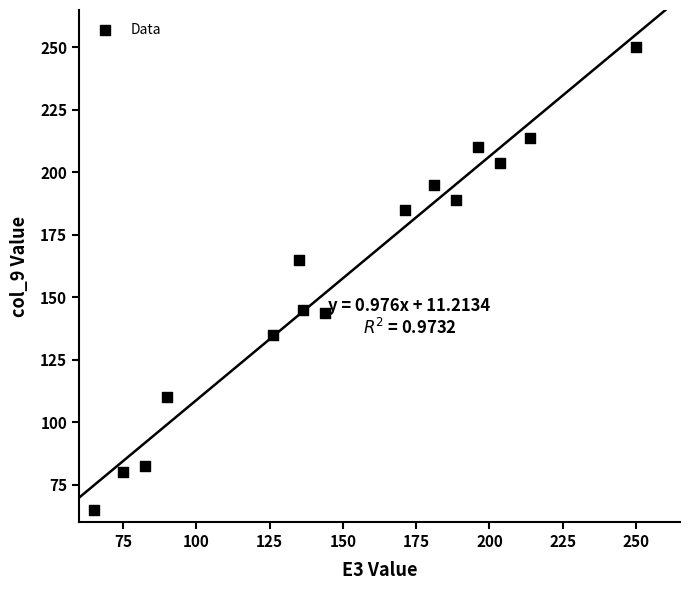

What Y value in the scatter plot is closest to 157?

165.0